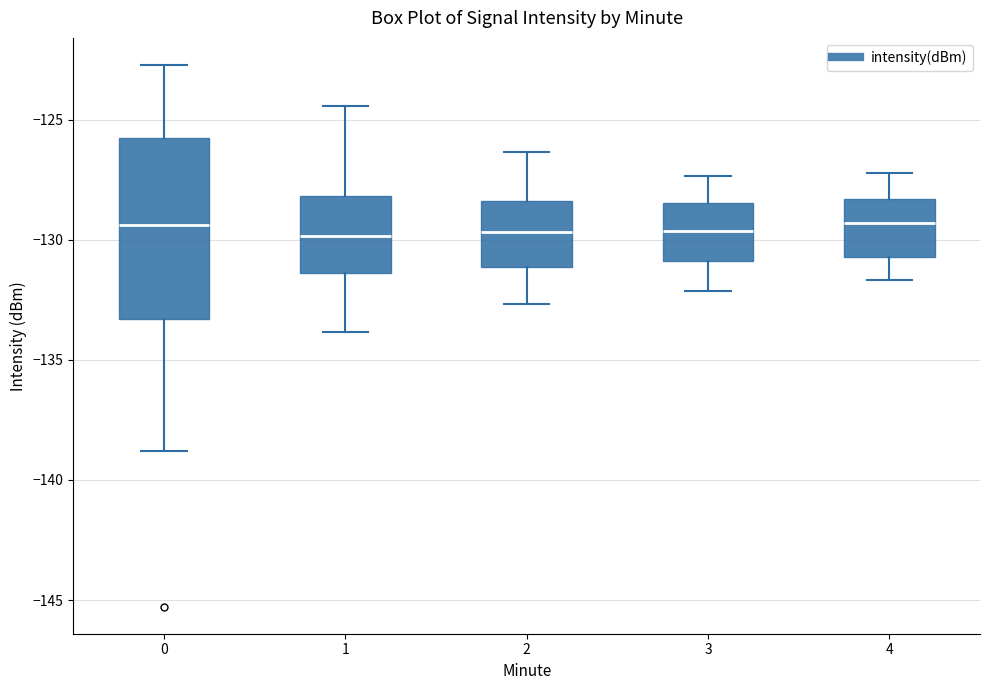

Reading left to right, read every box against the y-axis: the position of its median line, the range the box covers, and the ends of its whiskers. The values are not printed on the chart, so give them approximately, as read against the axis.

0: median -129.5, box -133.5 to -126.0, whiskers -139.0 to -122.5
1: median -130.0, box -131.5 to -128.0, whiskers -134.0 to -124.5
2: median -129.5, box -131.0 to -128.5, whiskers -132.5 to -126.5
3: median -129.5, box -131.0 to -128.5, whiskers -132.0 to -127.5
4: median -129.5, box -130.5 to -128.5, whiskers -131.5 to -127.0